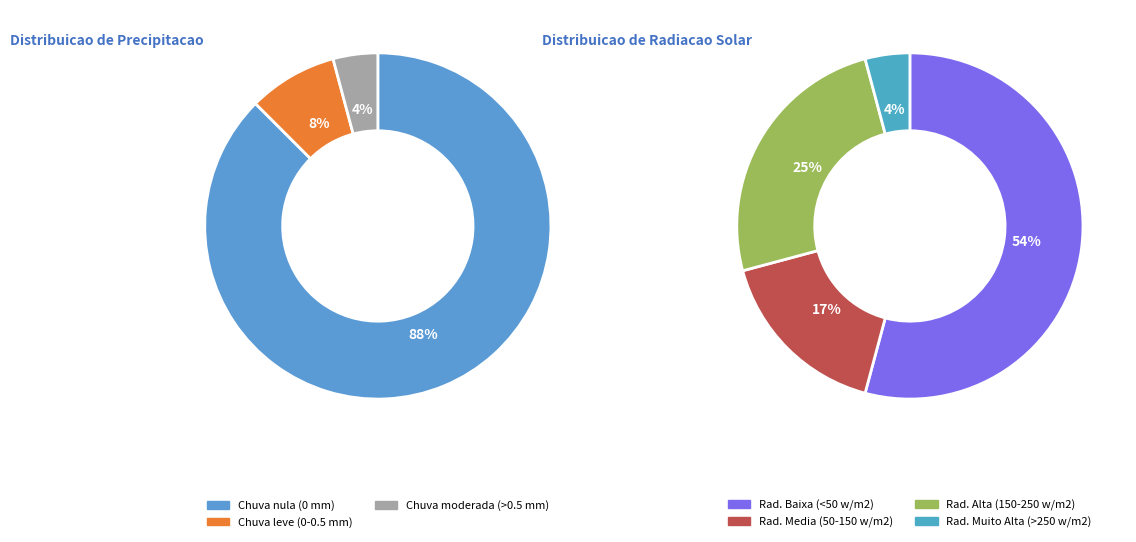

How much of the chart is everything except 11?

100.0%